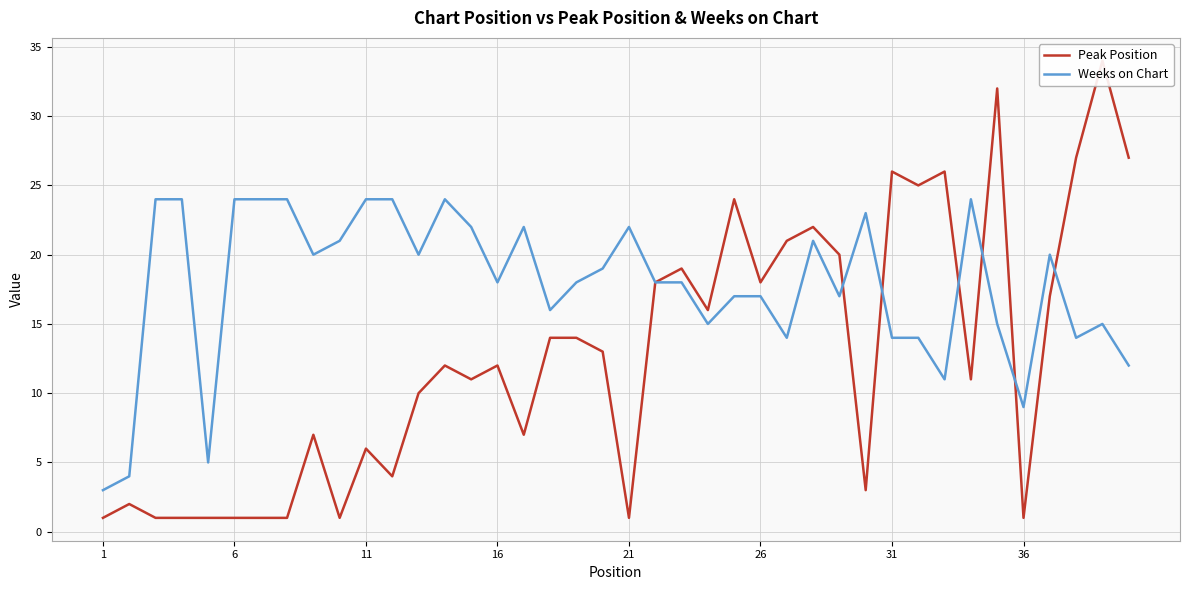

True or false: Weeks on Chart has a value of 24 at 11.

True